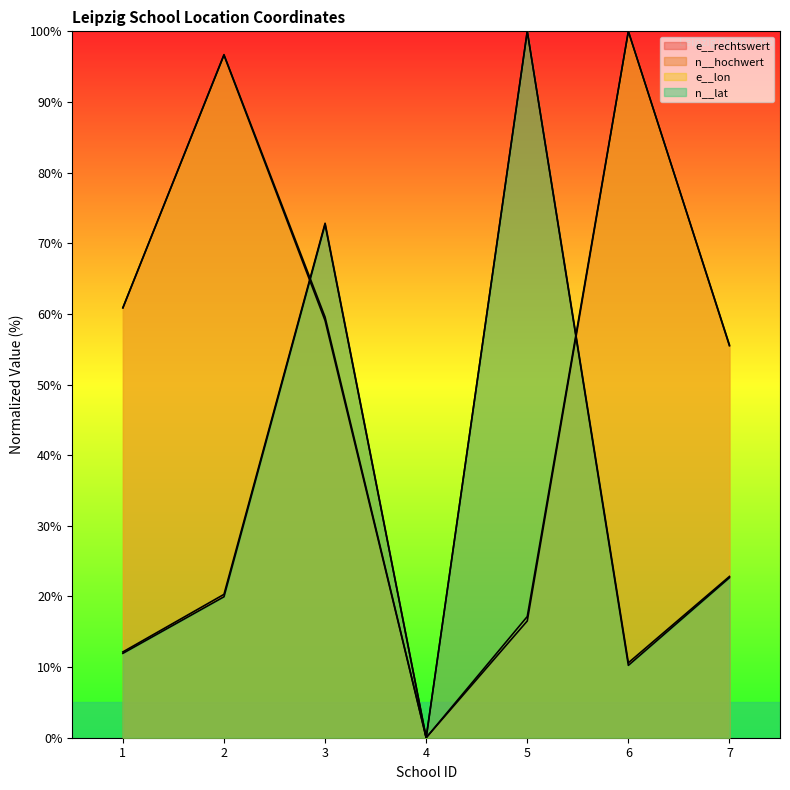

What position from the left is Schule Connewitz?

7